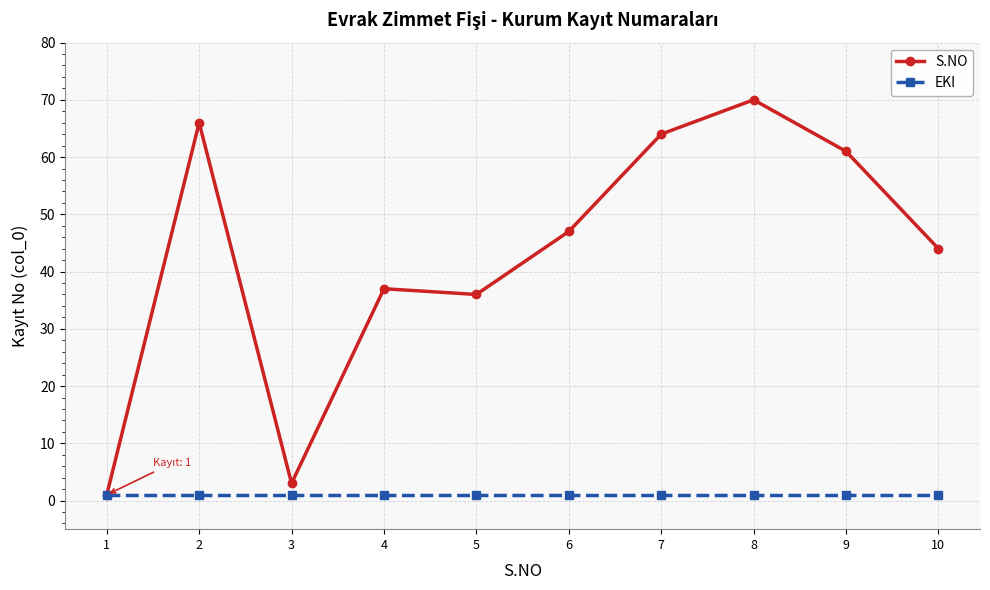

True or false: S.NO has a value of 37 at 4.

True